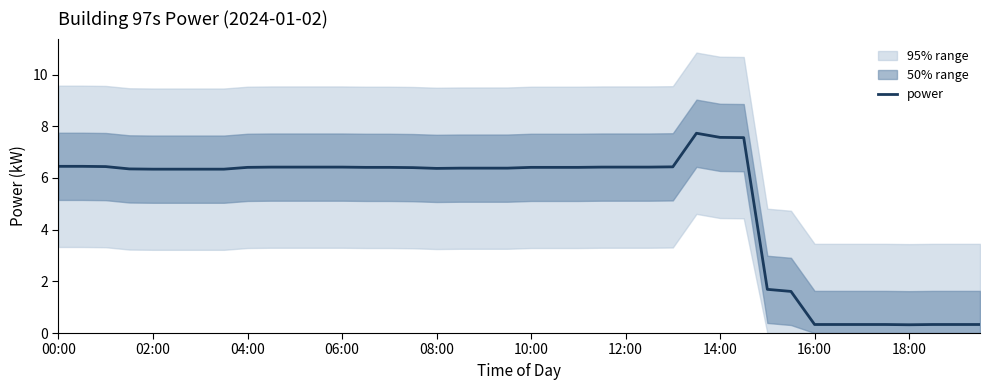

How many lines are shown in the chart?

1